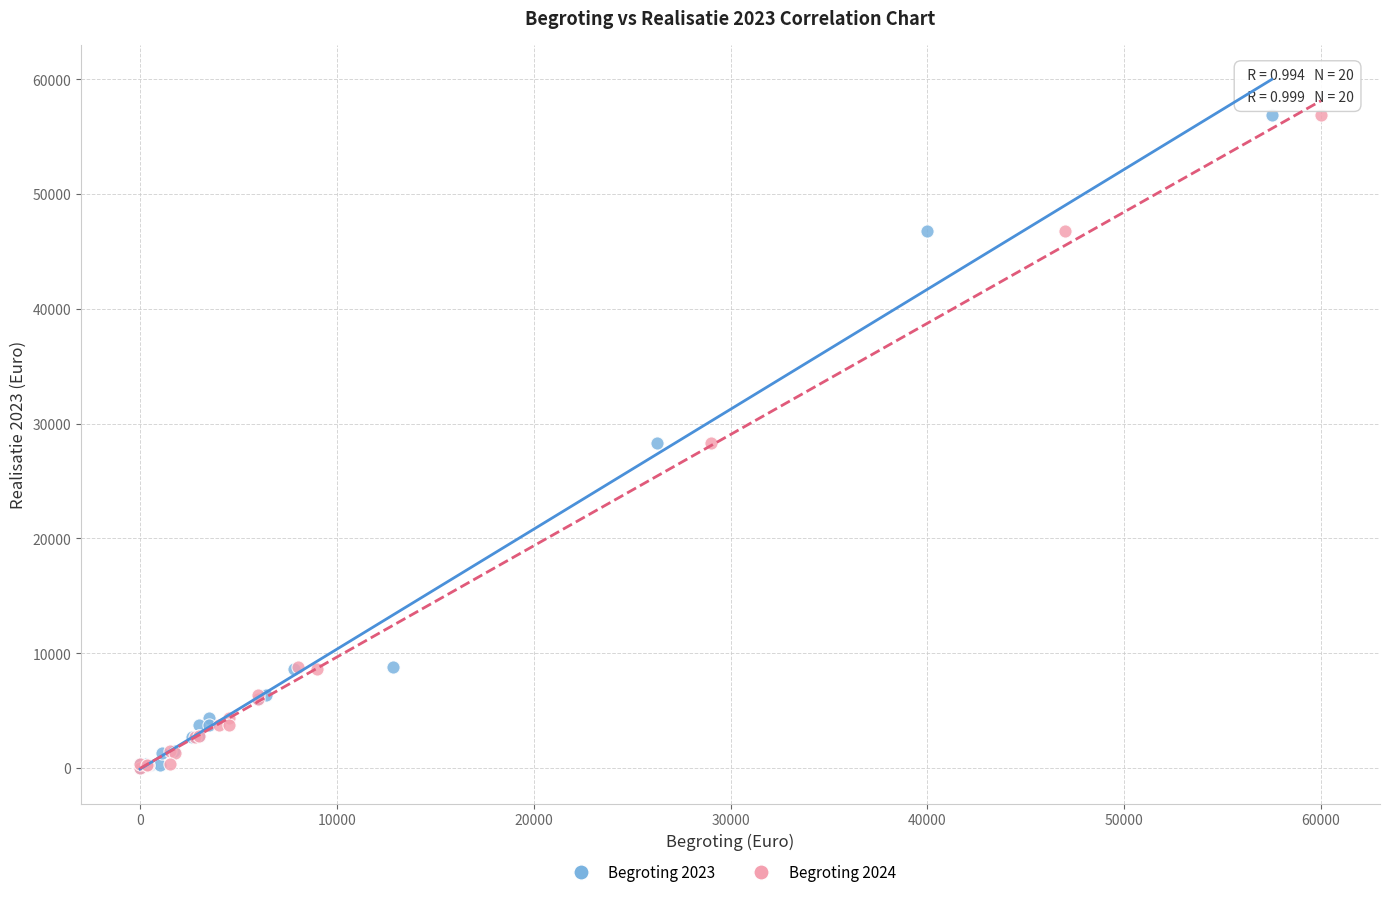

What are all the series names shown in the legend?

Begroting 2023, Begroting 2024